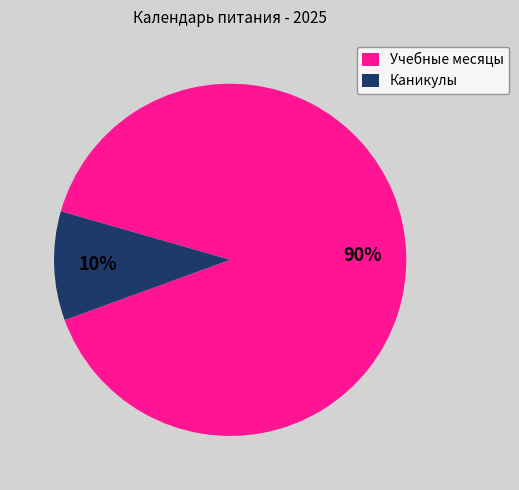

To the nearest percent, what is the average slice percentage?

50%